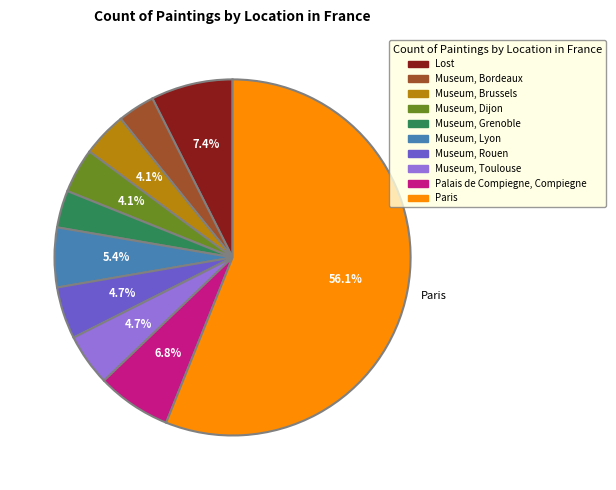

Is it true that Museum, Lyon is 5% of the pie?

True